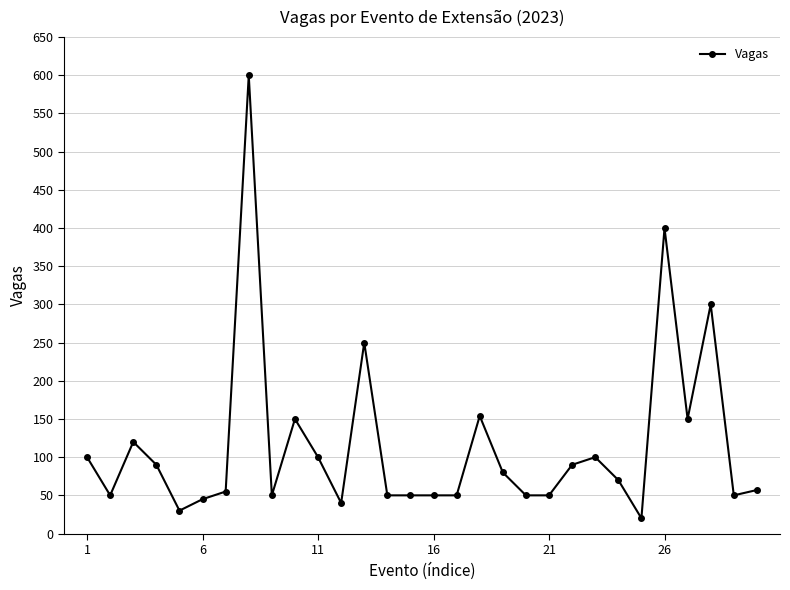

What is the smallest value displayed?

20